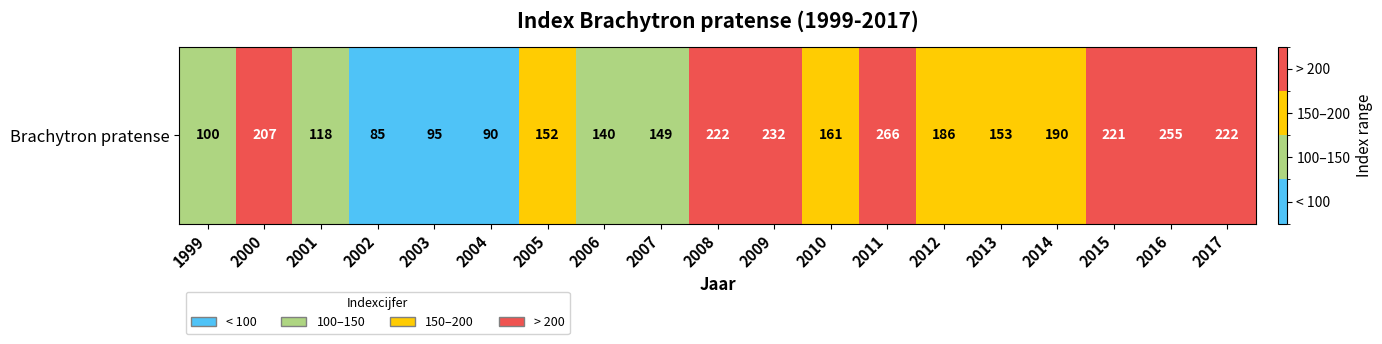

How many values exceed 161?

9